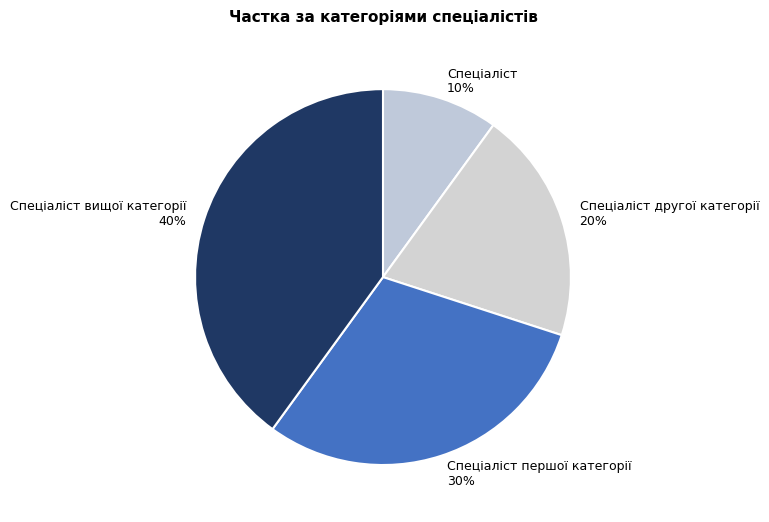

Rank the categories by value from highest to lowest.

Спеціаліст вищої категорії, Спеціаліст першої категорії, Спеціаліст другої категорії, Спеціаліст